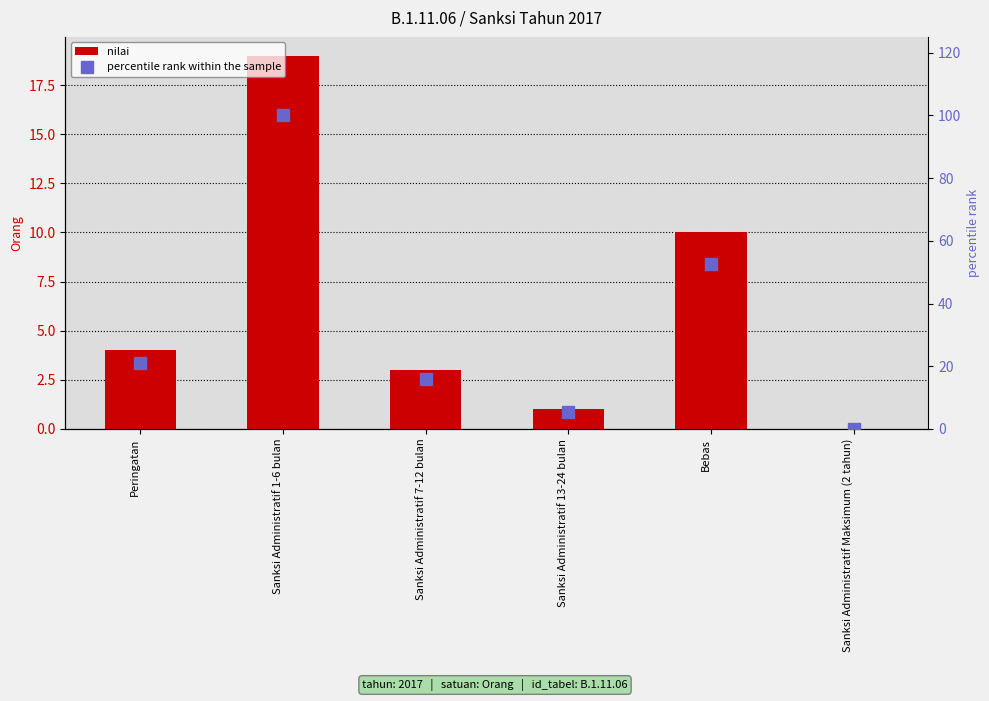

The percentile rank within the sample series shows 65.7 at Sanksi Administratif 1-6 bulan. True or false?

False